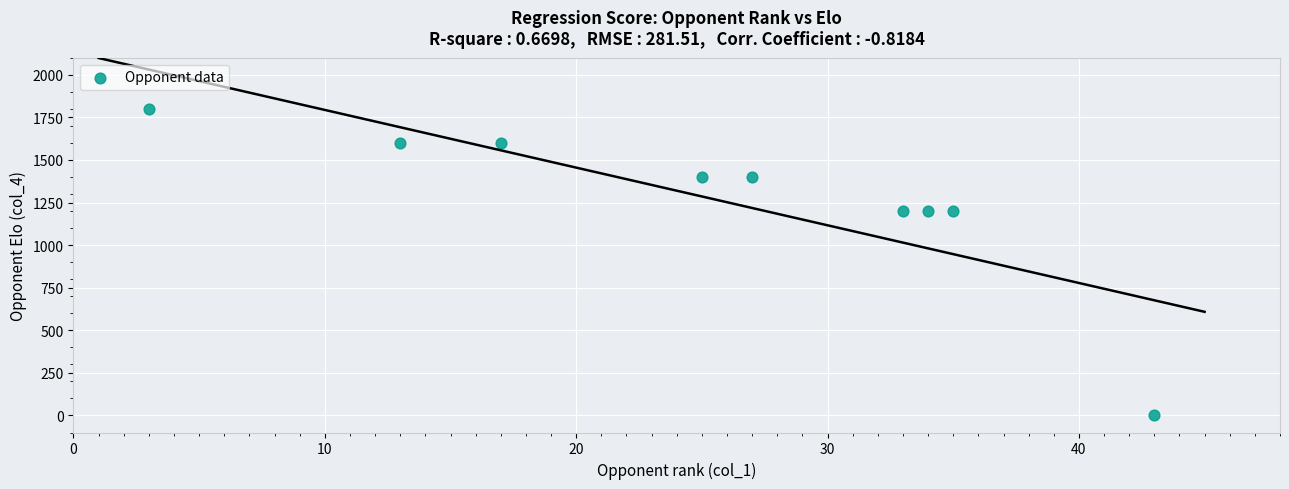

What is the average X value?

26